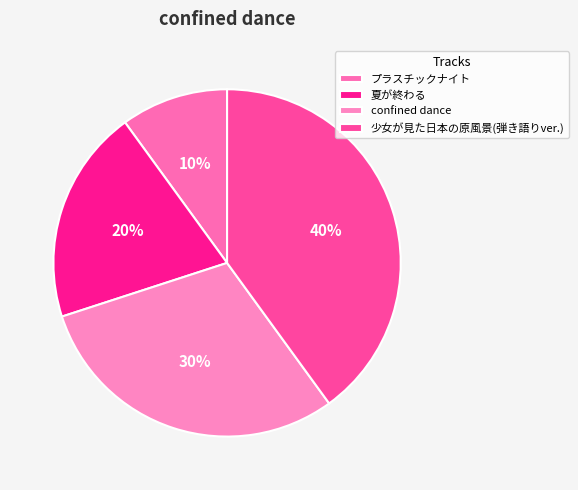

How many segments does this pie chart have?

4